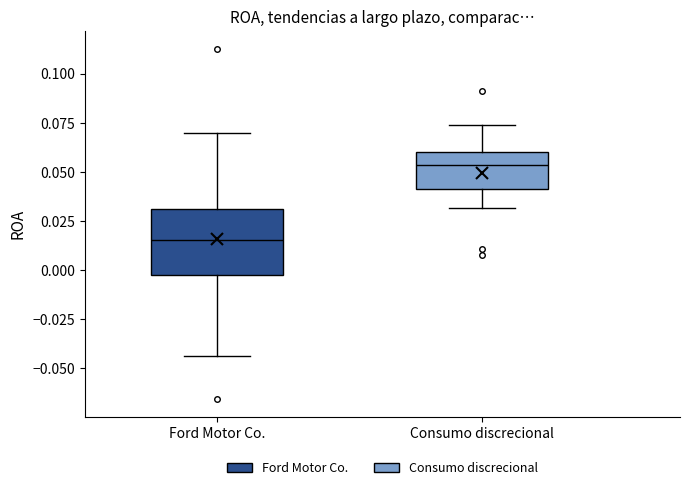

Reading left to right, read every box against the y-axis: the position of its median line, the range the box covers, and the ends of its whiskers. The values are not printed on the chart, so give them approximately, as read against the axis.

Ford Motor Co.: median 0.015, box 0.000 to 0.030, whiskers -0.045 to 0.070
Consumo discrecional: median 0.055, box 0.040 to 0.060, whiskers 0.030 to 0.075